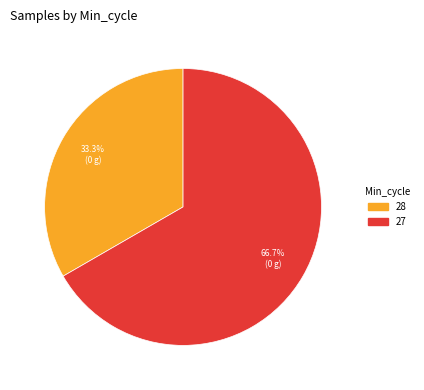

Count the number of slices in the pie.

2